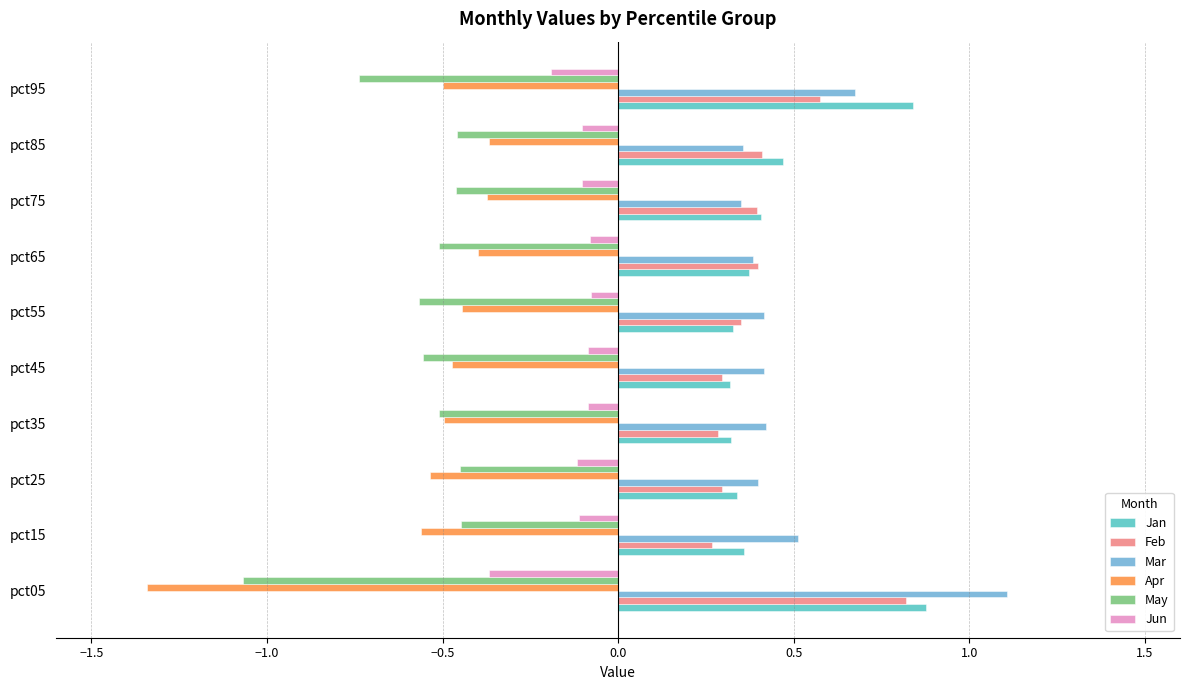

The Jan series shows 0.5 at pct55. True or false?

False